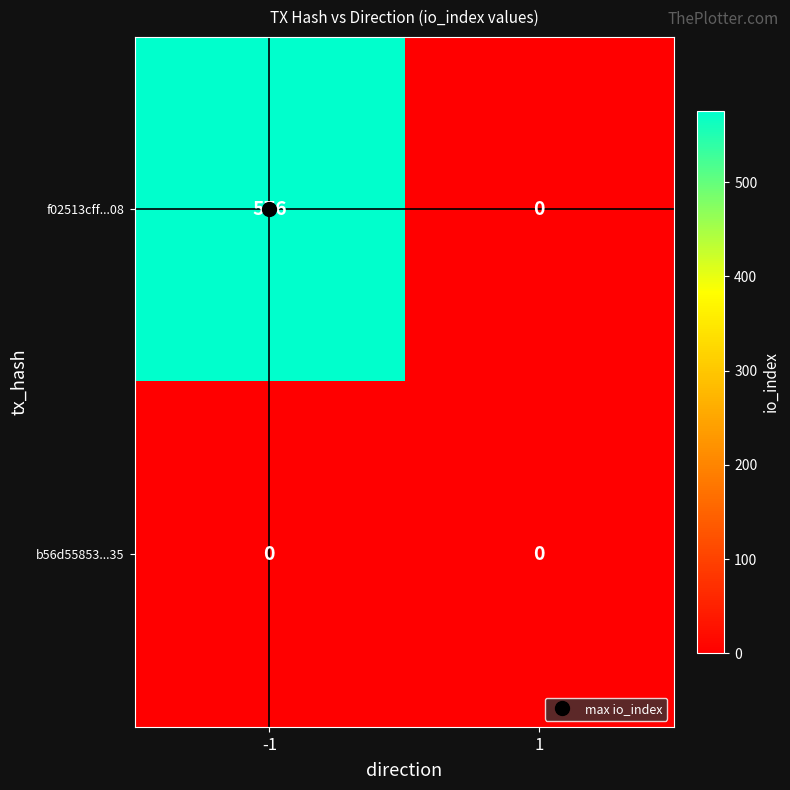

The value of f02513cff...08 at -1 is 763. True or false?

False